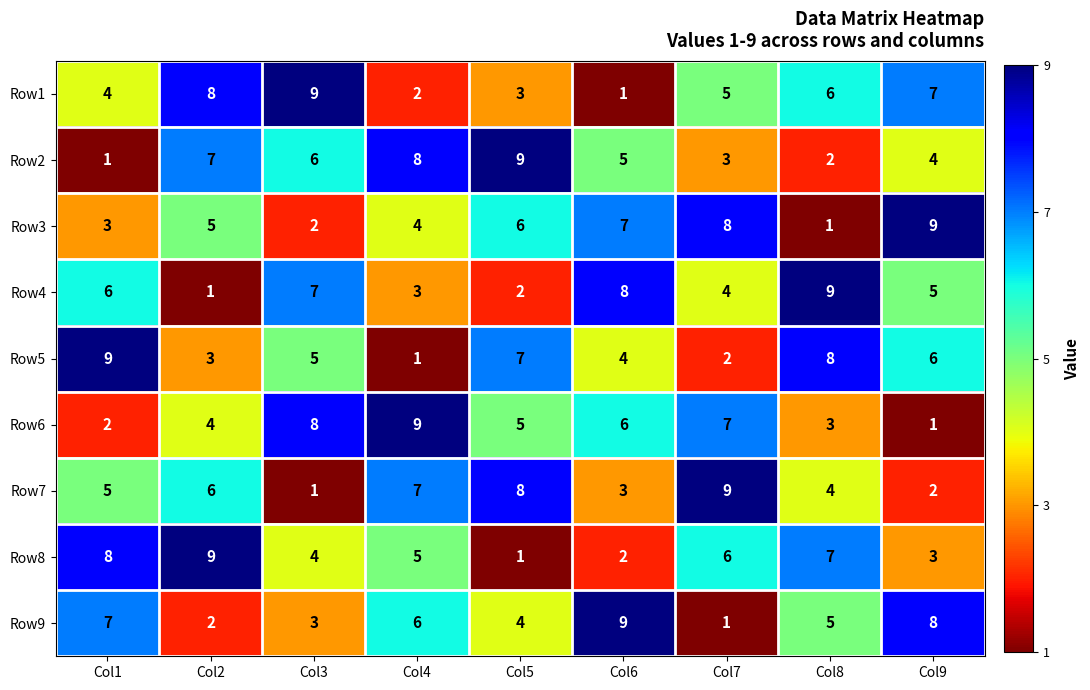

What is the sum of the Row7 values at Col5 and Col2?

14